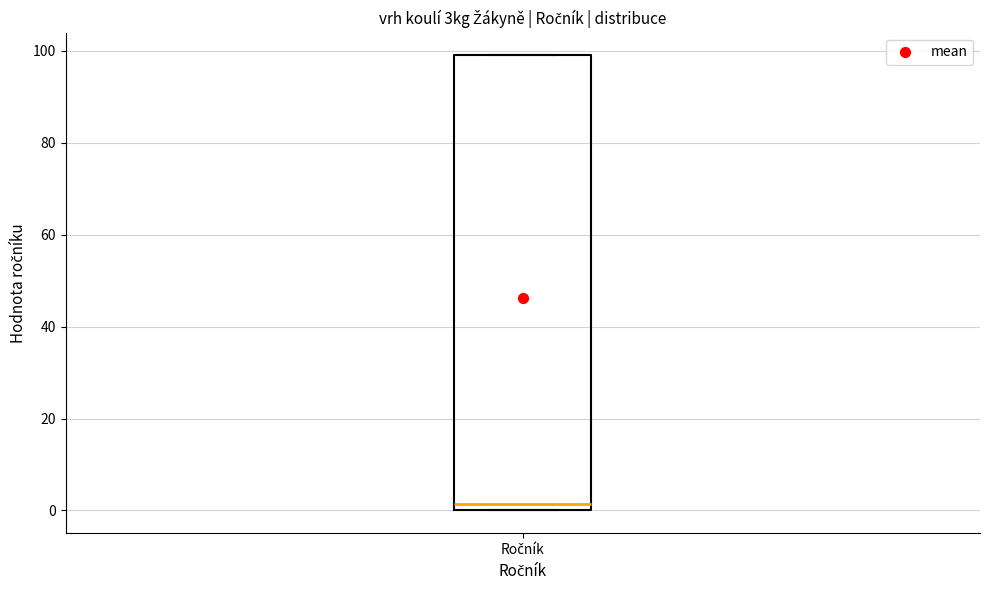

Transcribe this box plot: give where the median line is, the range the box spans, and where the two whiskers end, as read against the y-axis. The values are not printed on the chart, so give them approximately, as read against the axis.

median 2, box 0 to 100, whiskers 0 to 100